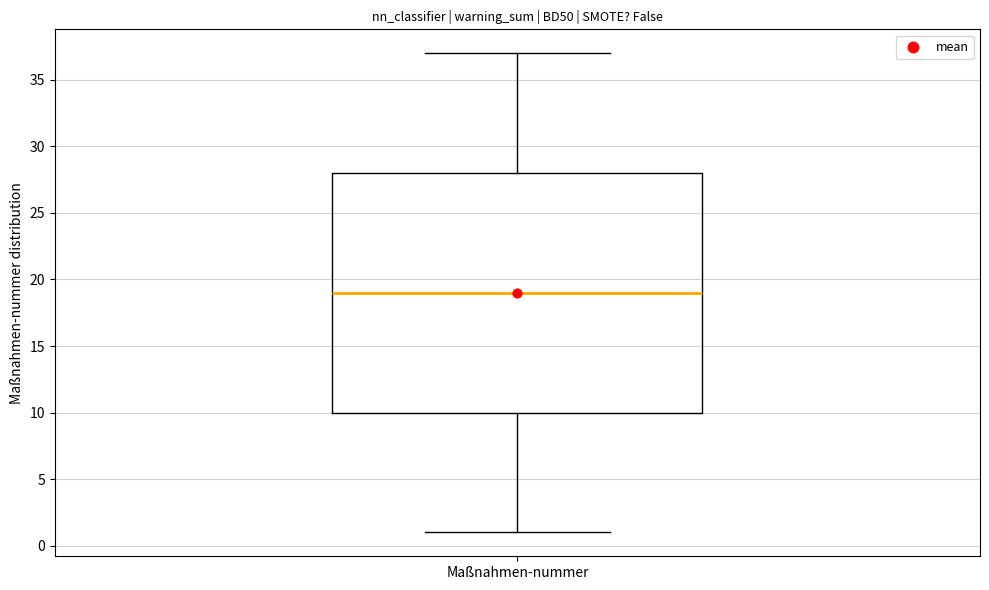

Read this box plot against the y-axis: the position of the median line, the range covered by the box, and the ends of both whiskers. The values are not printed on the chart, so give them approximately, as read against the axis.

median 19, box 10 to 28, whiskers 1 to 37